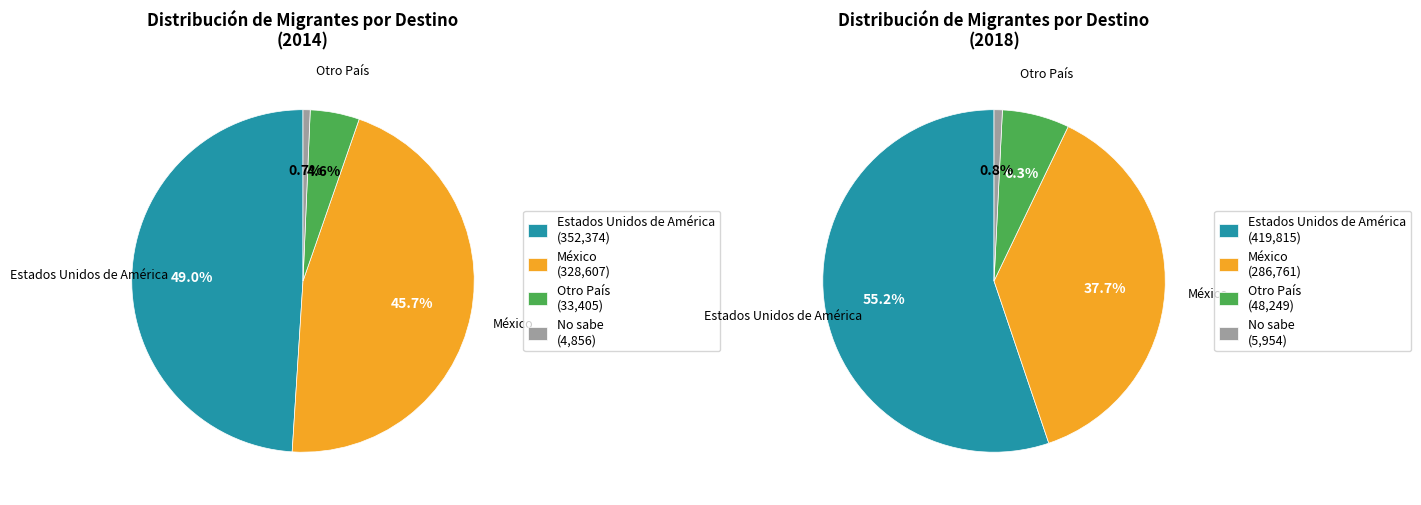

Rank the series by their maximum value, from lowest to highest.

No sabe, Otro País, México, Estados Unidos de América